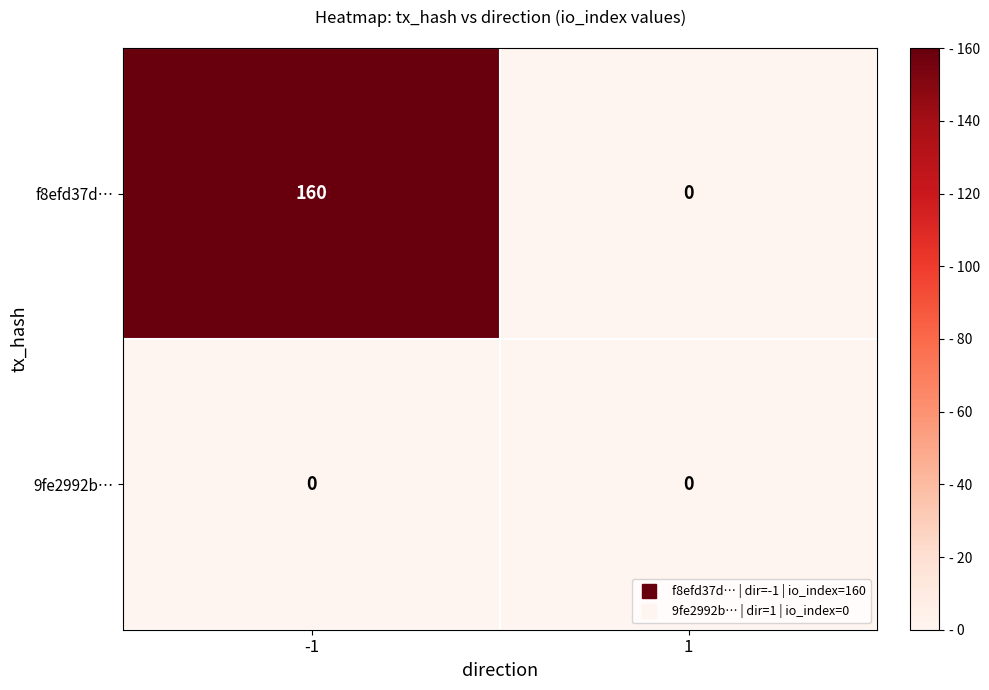

What is the total value across all series at -1?

160